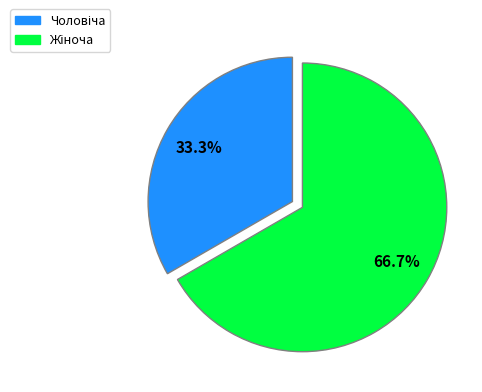

How many slices are in this pie chart?

2